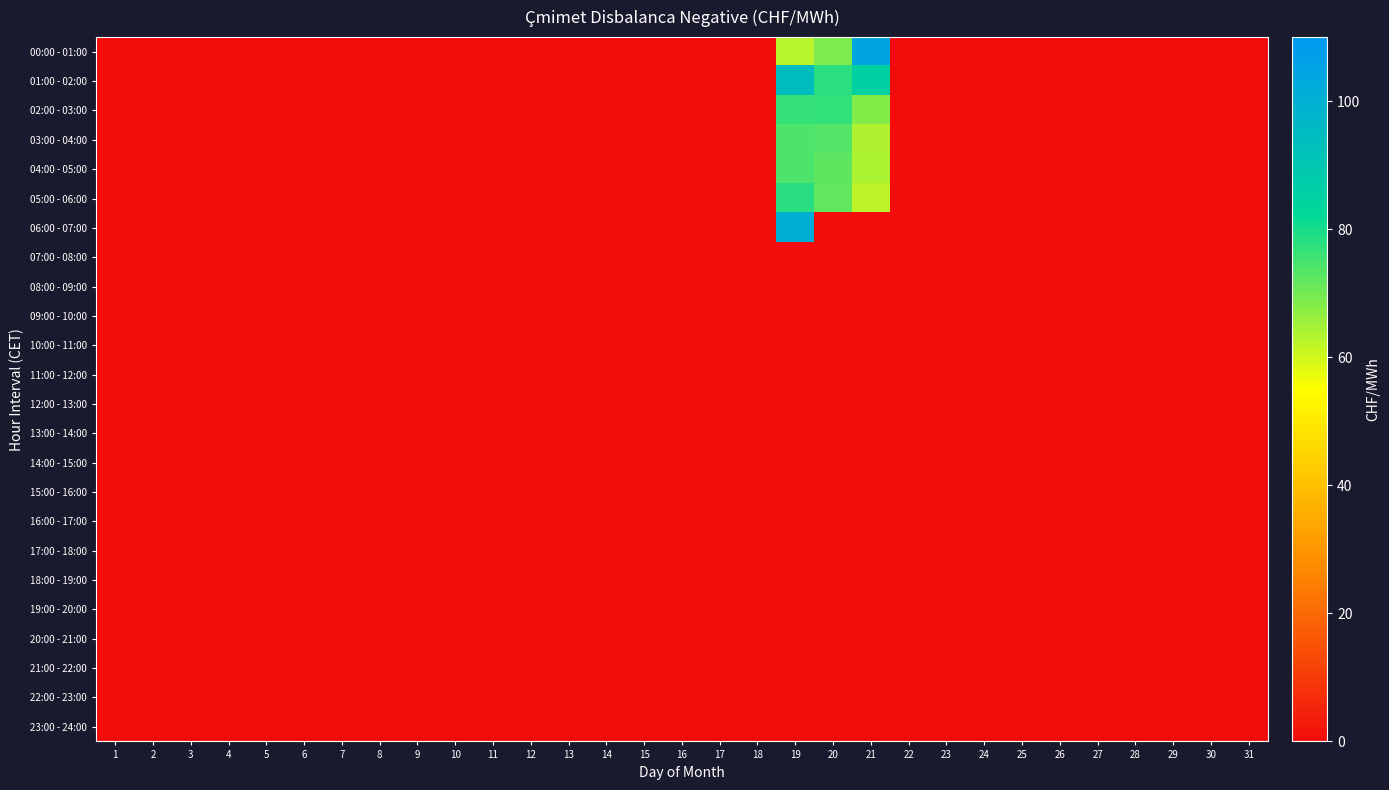

Reading left to right, transcribe all the data shown in this chart.

00:00 - 01:00: 1=0.0	2=0.0	3=0.0	4=0.0	5=0.0	6=0.0	7=0.0	8=0.0	9=0.0	10=0.0	11=0.0	12=0.0	13=0.0	14=0.0	15=0.0	16=0.0	17=0.0	18=0.0	19=62.7	20=68.8	21=104.5	22=0.0	23=0.0	24=0.0	25=0.0	26=0.0	27=0.0	28=0.0	29=0.0	30=0.0	31=0.0
01:00 - 02:00: 1=0.0	2=0.0	3=0.0	4=0.0	5=0.0	6=0.0	7=0.0	8=0.0	9=0.0	10=0.0	11=0.0	12=0.0	13=0.0	14=0.0	15=0.0	16=0.0	17=0.0	18=0.0	19=94.5	20=77.9	21=85.7	22=0.0	23=0.0	24=0.0	25=0.0	26=0.0	27=0.0	28=0.0	29=0.0	30=0.0	31=0.0
02:00 - 03:00: 1=0.0	2=0.0	3=0.0	4=0.0	5=0.0	6=0.0	7=0.0	8=0.0	9=0.0	10=0.0	11=0.0	12=0.0	13=0.0	14=0.0	15=0.0	16=0.0	17=0.0	18=0.0	19=76.6	20=77.0	21=68.2	22=0.0	23=0.0	24=0.0	25=0.0	26=0.0	27=0.0	28=0.0	29=0.0	30=0.0	31=0.0
03:00 - 04:00: 1=0.0	2=0.0	3=0.0	4=0.0	5=0.0	6=0.0	7=0.0	8=0.0	9=0.0	10=0.0	11=0.0	12=0.0	13=0.0	14=0.0	15=0.0	16=0.0	17=0.0	18=0.0	19=74.2	20=73.6	21=63.7	22=0.0	23=0.0	24=0.0	25=0.0	26=0.0	27=0.0	28=0.0	29=0.0	30=0.0	31=0.0
04:00 - 05:00: 1=0.0	2=0.0	3=0.0	4=0.0	5=0.0	6=0.0	7=0.0	8=0.0	9=0.0	10=0.0	11=0.0	12=0.0	13=0.0	14=0.0	15=0.0	16=0.0	17=0.0	18=0.0	19=74.2	20=72.2	21=64.1	22=0.0	23=0.0	24=0.0	25=0.0	26=0.0	27=0.0	28=0.0	29=0.0	30=0.0	31=0.0
05:00 - 06:00: 1=0.0	2=0.0	3=0.0	4=0.0	5=0.0	6=0.0	7=0.0	8=0.0	9=0.0	10=0.0	11=0.0	12=0.0	13=0.0	14=0.0	15=0.0	16=0.0	17=0.0	18=0.0	19=78.2	20=72.1	21=62.2	22=0.0	23=0.0	24=0.0	25=0.0	26=0.0	27=0.0	28=0.0	29=0.0	30=0.0	31=0.0
06:00 - 07:00: 1=0.0	2=0.0	3=0.0	4=0.0	5=0.0	6=0.0	7=0.0	8=0.0	9=0.0	10=0.0	11=0.0	12=0.0	13=0.0	14=0.0	15=0.0	16=0.0	17=0.0	18=0.0	19=100.5	20=0.0	21=0.0	22=0.0	23=0.0	24=0.0	25=0.0	26=0.0	27=0.0	28=0.0	29=0.0	30=0.0	31=0.0
07:00 - 08:00: 1=0.0	2=0.0	3=0.0	4=0.0	5=0.0	6=0.0	7=0.0	8=0.0	9=0.0	10=0.0	11=0.0	12=0.0	13=0.0	14=0.0	15=0.0	16=0.0	17=0.0	18=0.0	19=0.0	20=0.0	21=0.0	22=0.0	23=0.0	24=0.0	25=0.0	26=0.0	27=0.0	28=0.0	29=0.0	30=0.0	31=0.0
08:00 - 09:00: 1=0.0	2=0.0	3=0.0	4=0.0	5=0.0	6=0.0	7=0.0	8=0.0	9=0.0	10=0.0	11=0.0	12=0.0	13=0.0	14=0.0	15=0.0	16=0.0	17=0.0	18=0.0	19=0.0	20=0.0	21=0.0	22=0.0	23=0.0	24=0.0	25=0.0	26=0.0	27=0.0	28=0.0	29=0.0	30=0.0	31=0.0
09:00 - 10:00: 1=0.0	2=0.0	3=0.0	4=0.0	5=0.0	6=0.0	7=0.0	8=0.0	9=0.0	10=0.0	11=0.0	12=0.0	13=0.0	14=0.0	15=0.0	16=0.0	17=0.0	18=0.0	19=0.0	20=0.0	21=0.0	22=0.0	23=0.0	24=0.0	25=0.0	26=0.0	27=0.0	28=0.0	29=0.0	30=0.0	31=0.0
10:00 - 11:00: 1=0.0	2=0.0	3=0.0	4=0.0	5=0.0	6=0.0	7=0.0	8=0.0	9=0.0	10=0.0	11=0.0	12=0.0	13=0.0	14=0.0	15=0.0	16=0.0	17=0.0	18=0.0	19=0.0	20=0.0	21=0.0	22=0.0	23=0.0	24=0.0	25=0.0	26=0.0	27=0.0	28=0.0	29=0.0	30=0.0	31=0.0
11:00 - 12:00: 1=0.0	2=0.0	3=0.0	4=0.0	5=0.0	6=0.0	7=0.0	8=0.0	9=0.0	10=0.0	11=0.0	12=0.0	13=0.0	14=0.0	15=0.0	16=0.0	17=0.0	18=0.0	19=0.0	20=0.0	21=0.0	22=0.0	23=0.0	24=0.0	25=0.0	26=0.0	27=0.0	28=0.0	29=0.0	30=0.0	31=0.0
12:00 - 13:00: 1=0.0	2=0.0	3=0.0	4=0.0	5=0.0	6=0.0	7=0.0	8=0.0	9=0.0	10=0.0	11=0.0	12=0.0	13=0.0	14=0.0	15=0.0	16=0.0	17=0.0	18=0.0	19=0.0	20=0.0	21=0.0	22=0.0	23=0.0	24=0.0	25=0.0	26=0.0	27=0.0	28=0.0	29=0.0	30=0.0	31=0.0
13:00 - 14:00: 1=0.0	2=0.0	3=0.0	4=0.0	5=0.0	6=0.0	7=0.0	8=0.0	9=0.0	10=0.0	11=0.0	12=0.0	13=0.0	14=0.0	15=0.0	16=0.0	17=0.0	18=0.0	19=0.0	20=0.0	21=0.0	22=0.0	23=0.0	24=0.0	25=0.0	26=0.0	27=0.0	28=0.0	29=0.0	30=0.0	31=0.0
14:00 - 15:00: 1=0.0	2=0.0	3=0.0	4=0.0	5=0.0	6=0.0	7=0.0	8=0.0	9=0.0	10=0.0	11=0.0	12=0.0	13=0.0	14=0.0	15=0.0	16=0.0	17=0.0	18=0.0	19=0.0	20=0.0	21=0.0	22=0.0	23=0.0	24=0.0	25=0.0	26=0.0	27=0.0	28=0.0	29=0.0	30=0.0	31=0.0
15:00 - 16:00: 1=0.0	2=0.0	3=0.0	4=0.0	5=0.0	6=0.0	7=0.0	8=0.0	9=0.0	10=0.0	11=0.0	12=0.0	13=0.0	14=0.0	15=0.0	16=0.0	17=0.0	18=0.0	19=0.0	20=0.0	21=0.0	22=0.0	23=0.0	24=0.0	25=0.0	26=0.0	27=0.0	28=0.0	29=0.0	30=0.0	31=0.0
16:00 - 17:00: 1=0.0	2=0.0	3=0.0	4=0.0	5=0.0	6=0.0	7=0.0	8=0.0	9=0.0	10=0.0	11=0.0	12=0.0	13=0.0	14=0.0	15=0.0	16=0.0	17=0.0	18=0.0	19=0.0	20=0.0	21=0.0	22=0.0	23=0.0	24=0.0	25=0.0	26=0.0	27=0.0	28=0.0	29=0.0	30=0.0	31=0.0
17:00 - 18:00: 1=0.0	2=0.0	3=0.0	4=0.0	5=0.0	6=0.0	7=0.0	8=0.0	9=0.0	10=0.0	11=0.0	12=0.0	13=0.0	14=0.0	15=0.0	16=0.0	17=0.0	18=0.0	19=0.0	20=0.0	21=0.0	22=0.0	23=0.0	24=0.0	25=0.0	26=0.0	27=0.0	28=0.0	29=0.0	30=0.0	31=0.0
18:00 - 19:00: 1=0.0	2=0.0	3=0.0	4=0.0	5=0.0	6=0.0	7=0.0	8=0.0	9=0.0	10=0.0	11=0.0	12=0.0	13=0.0	14=0.0	15=0.0	16=0.0	17=0.0	18=0.0	19=0.0	20=0.0	21=0.0	22=0.0	23=0.0	24=0.0	25=0.0	26=0.0	27=0.0	28=0.0	29=0.0	30=0.0	31=0.0
19:00 - 20:00: 1=0.0	2=0.0	3=0.0	4=0.0	5=0.0	6=0.0	7=0.0	8=0.0	9=0.0	10=0.0	11=0.0	12=0.0	13=0.0	14=0.0	15=0.0	16=0.0	17=0.0	18=0.0	19=0.0	20=0.0	21=0.0	22=0.0	23=0.0	24=0.0	25=0.0	26=0.0	27=0.0	28=0.0	29=0.0	30=0.0	31=0.0
20:00 - 21:00: 1=0.0	2=0.0	3=0.0	4=0.0	5=0.0	6=0.0	7=0.0	8=0.0	9=0.0	10=0.0	11=0.0	12=0.0	13=0.0	14=0.0	15=0.0	16=0.0	17=0.0	18=0.0	19=0.0	20=0.0	21=0.0	22=0.0	23=0.0	24=0.0	25=0.0	26=0.0	27=0.0	28=0.0	29=0.0	30=0.0	31=0.0
21:00 - 22:00: 1=0.0	2=0.0	3=0.0	4=0.0	5=0.0	6=0.0	7=0.0	8=0.0	9=0.0	10=0.0	11=0.0	12=0.0	13=0.0	14=0.0	15=0.0	16=0.0	17=0.0	18=0.0	19=0.0	20=0.0	21=0.0	22=0.0	23=0.0	24=0.0	25=0.0	26=0.0	27=0.0	28=0.0	29=0.0	30=0.0	31=0.0
22:00 - 23:00: 1=0.0	2=0.0	3=0.0	4=0.0	5=0.0	6=0.0	7=0.0	8=0.0	9=0.0	10=0.0	11=0.0	12=0.0	13=0.0	14=0.0	15=0.0	16=0.0	17=0.0	18=0.0	19=0.0	20=0.0	21=0.0	22=0.0	23=0.0	24=0.0	25=0.0	26=0.0	27=0.0	28=0.0	29=0.0	30=0.0	31=0.0
23:00 - 24:00: 1=0.0	2=0.0	3=0.0	4=0.0	5=0.0	6=0.0	7=0.0	8=0.0	9=0.0	10=0.0	11=0.0	12=0.0	13=0.0	14=0.0	15=0.0	16=0.0	17=0.0	18=0.0	19=0.0	20=0.0	21=0.0	22=0.0	23=0.0	24=0.0	25=0.0	26=0.0	27=0.0	28=0.0	29=0.0	30=0.0	31=0.0